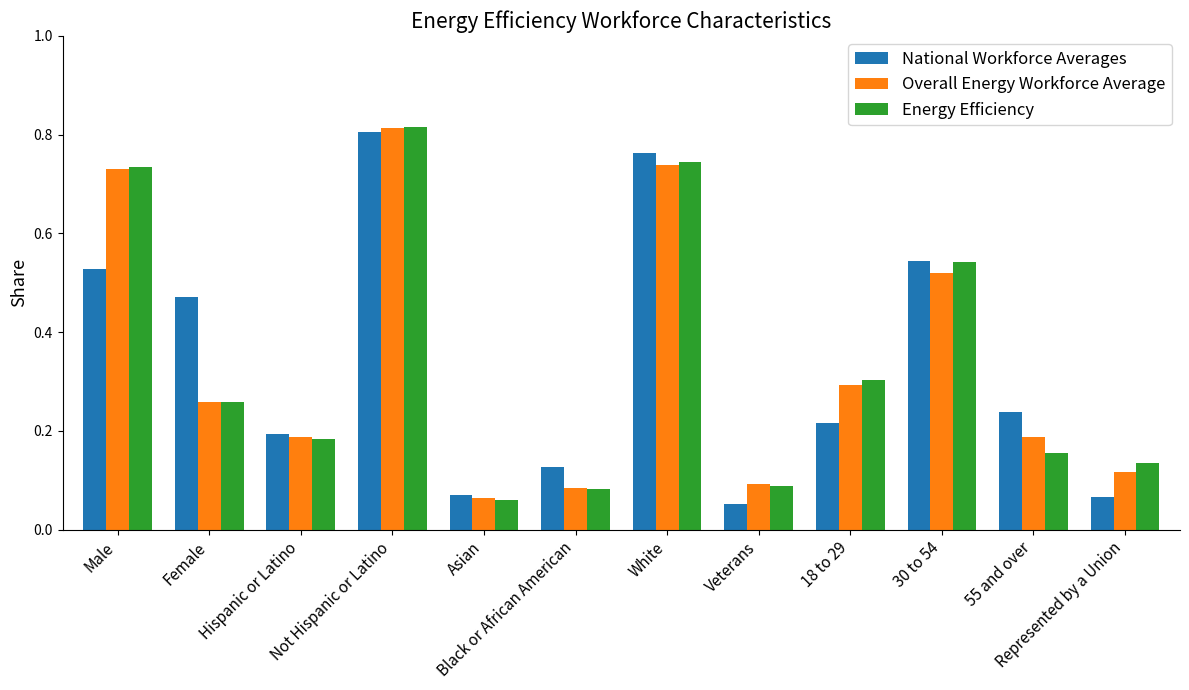

What is the sum of all Overall Energy Workforce Average values?

4.1